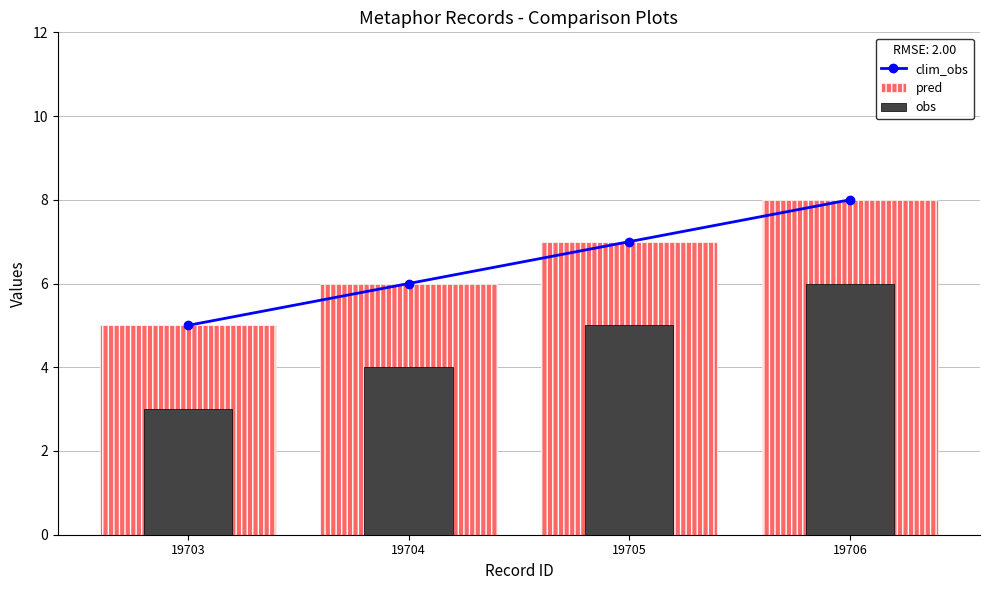

Which category has the lowest value across all series?

19703